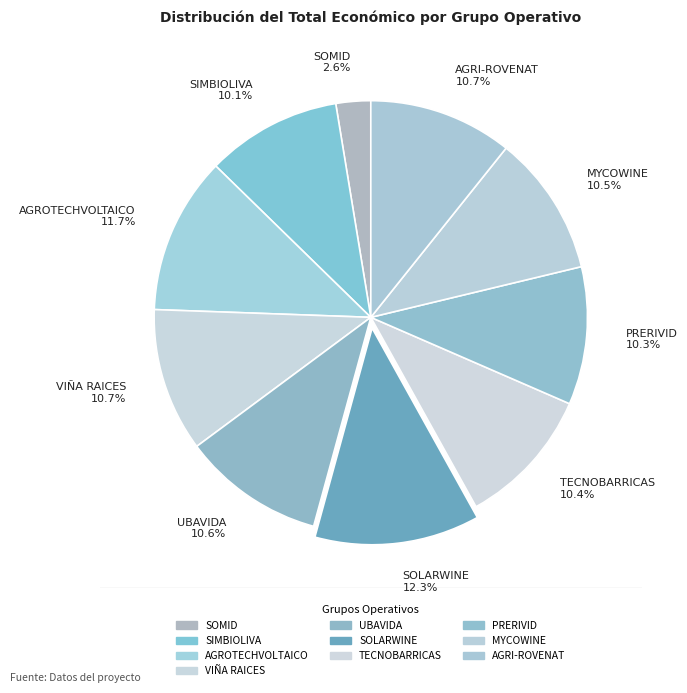

Approximately how many times larger is the value at TECNOBARRICAS 10.4% compared to AGRI-ROVENAT 10.7%?

1.0